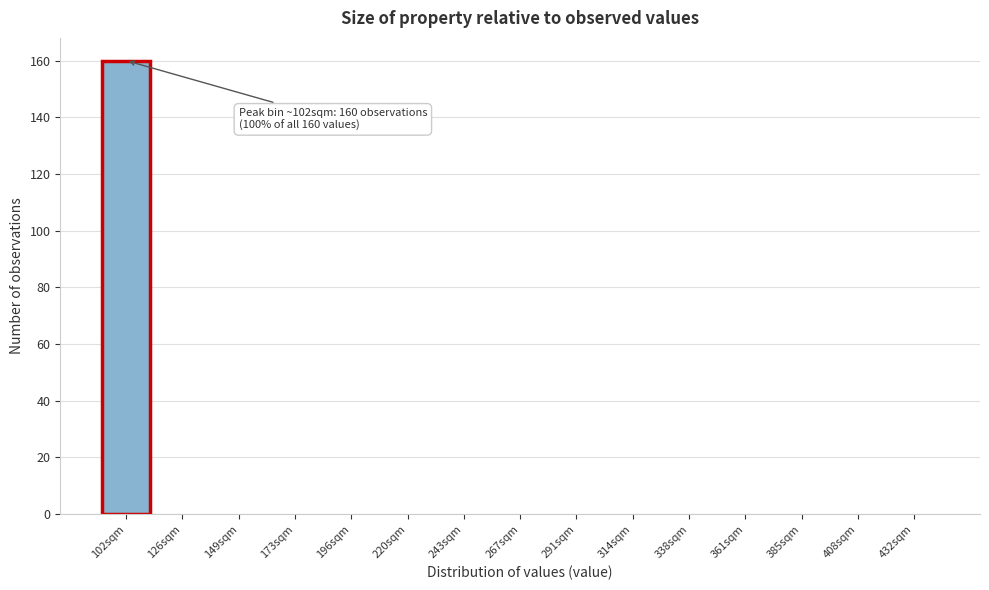

Reading left to right, transcribe all the data shown in this chart.

102sqm=160	126sqm=0	149sqm=0	173sqm=0	196sqm=0	220sqm=0	243sqm=0	267sqm=0	291sqm=0	314sqm=0	338sqm=0	361sqm=0	385sqm=0	408sqm=0	432sqm=0